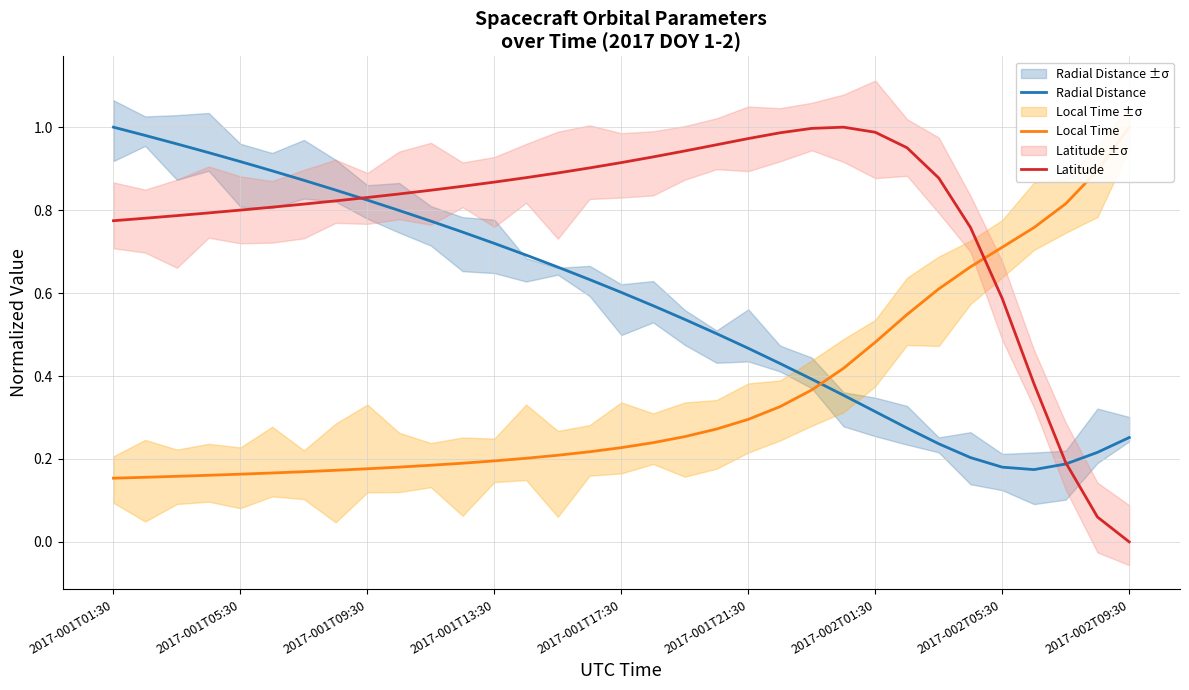

Does the chart have visible grid lines?

Yes